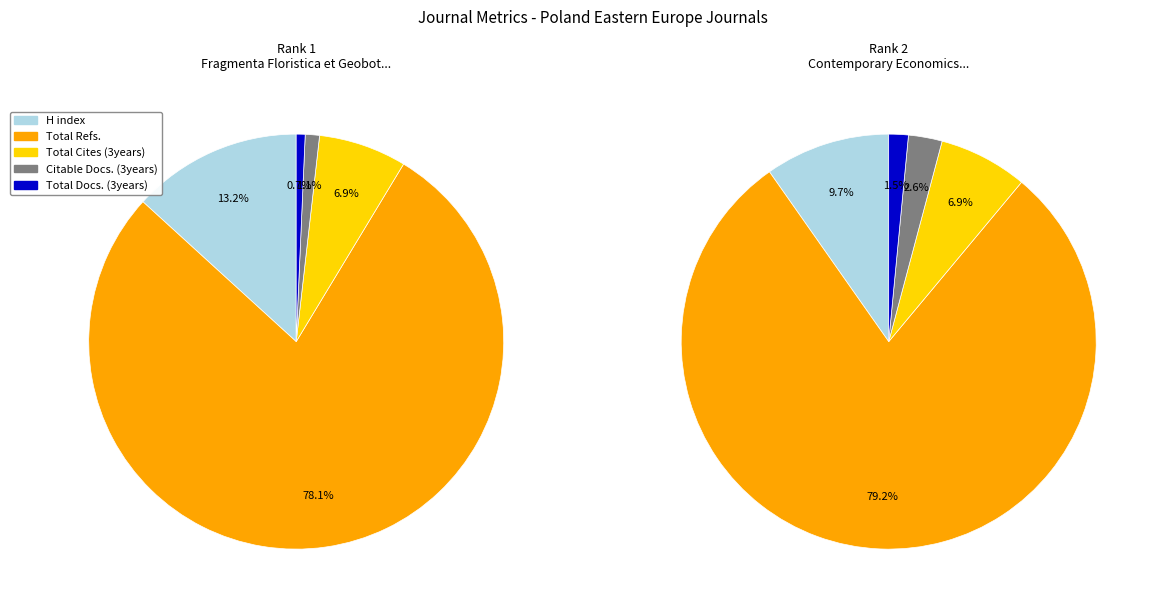

Combined, do Contemporary Economics and Fragmenta Floristica et Geobotanica account for over 50%?

Yes